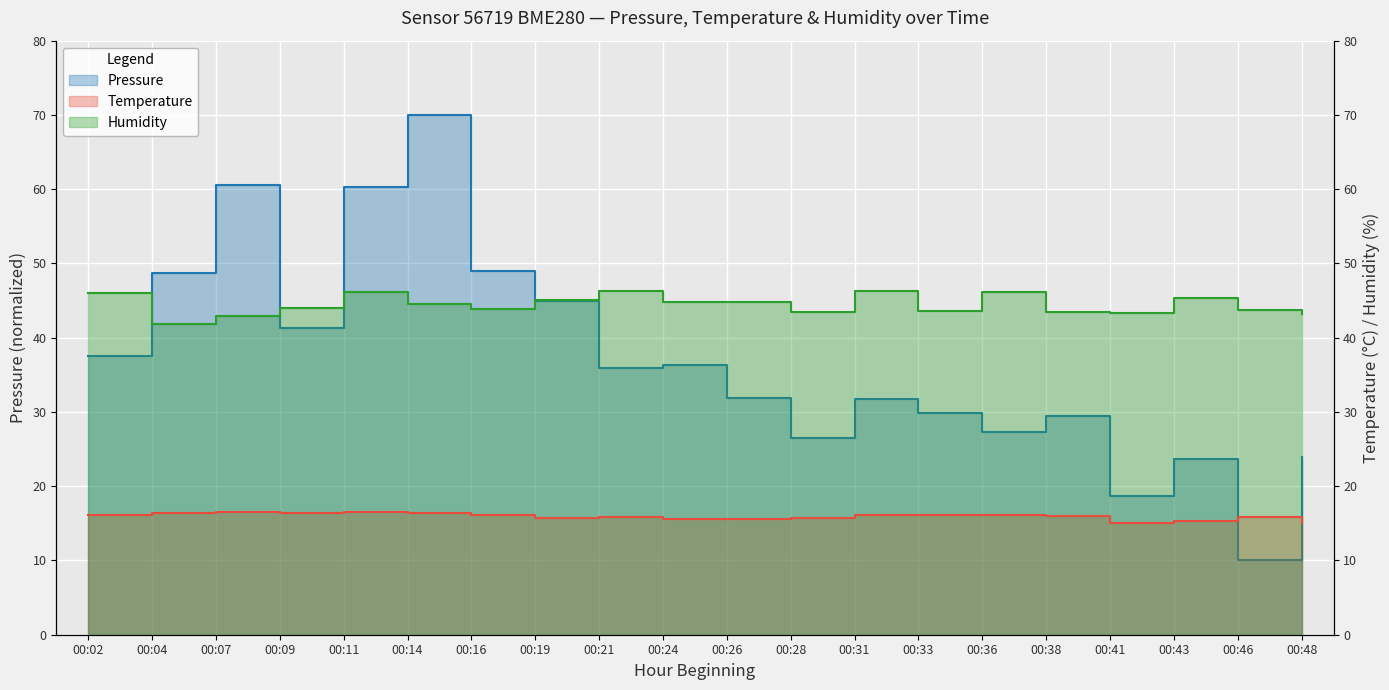

At which category does pressure reach its first local peak?

00:07